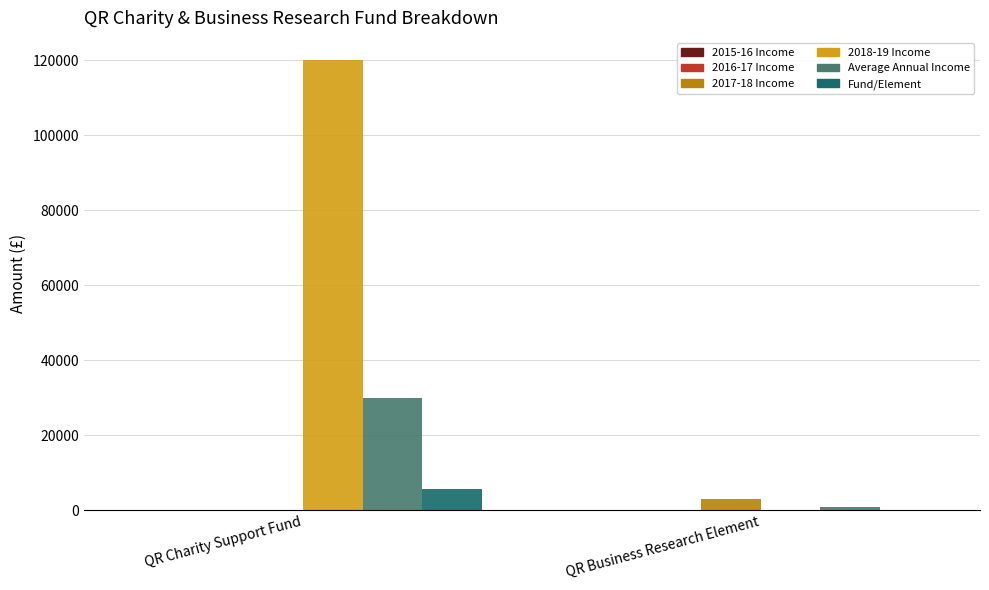

The value of Fund/Element at QR Business Research Element is 89. True or false?

True